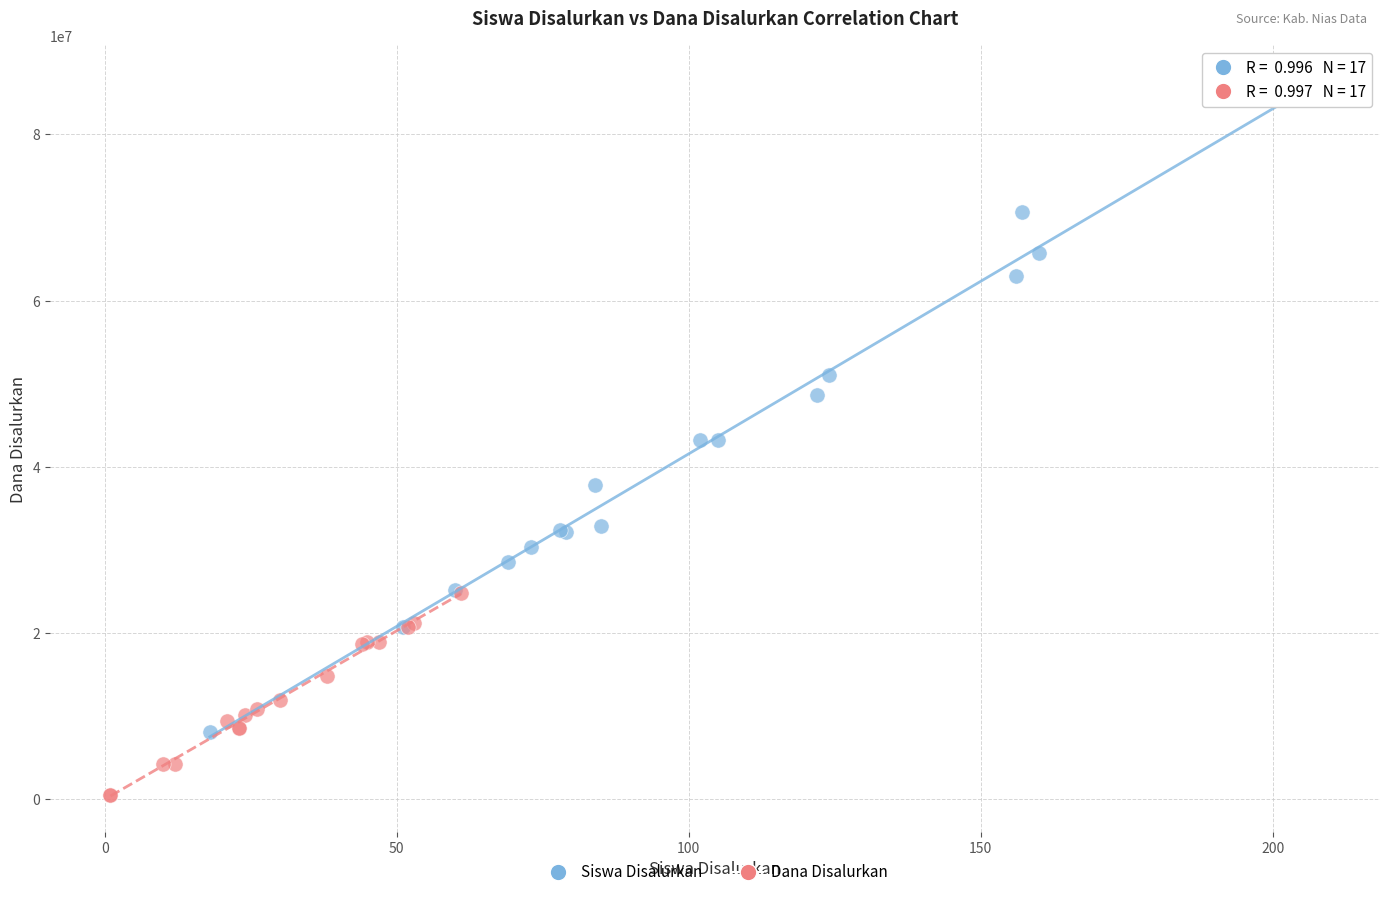

Which series reaches the minimum Y coordinate?

Dana Disalurkan